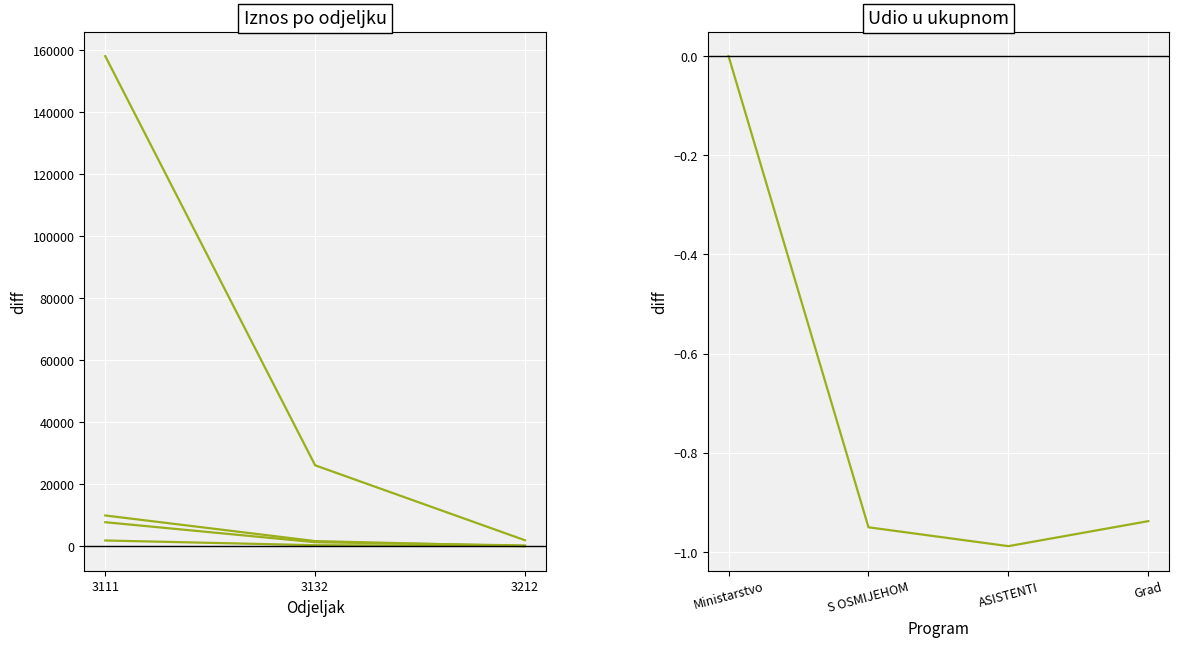

Where does the Plaće za zaposlene (ASISTENTI) series first go above 301?

3111